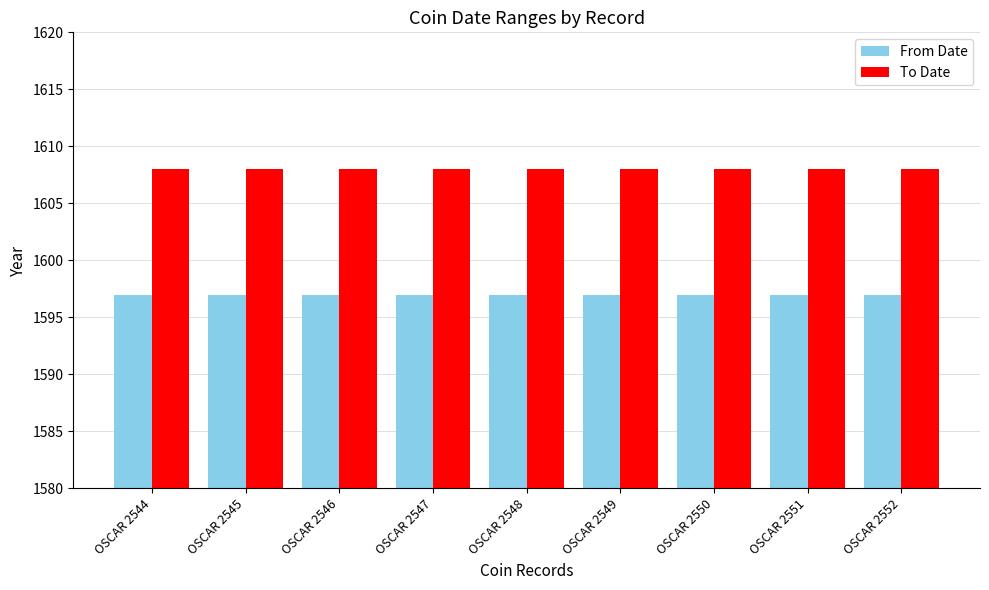

What is the sum of all To Date values?

14472